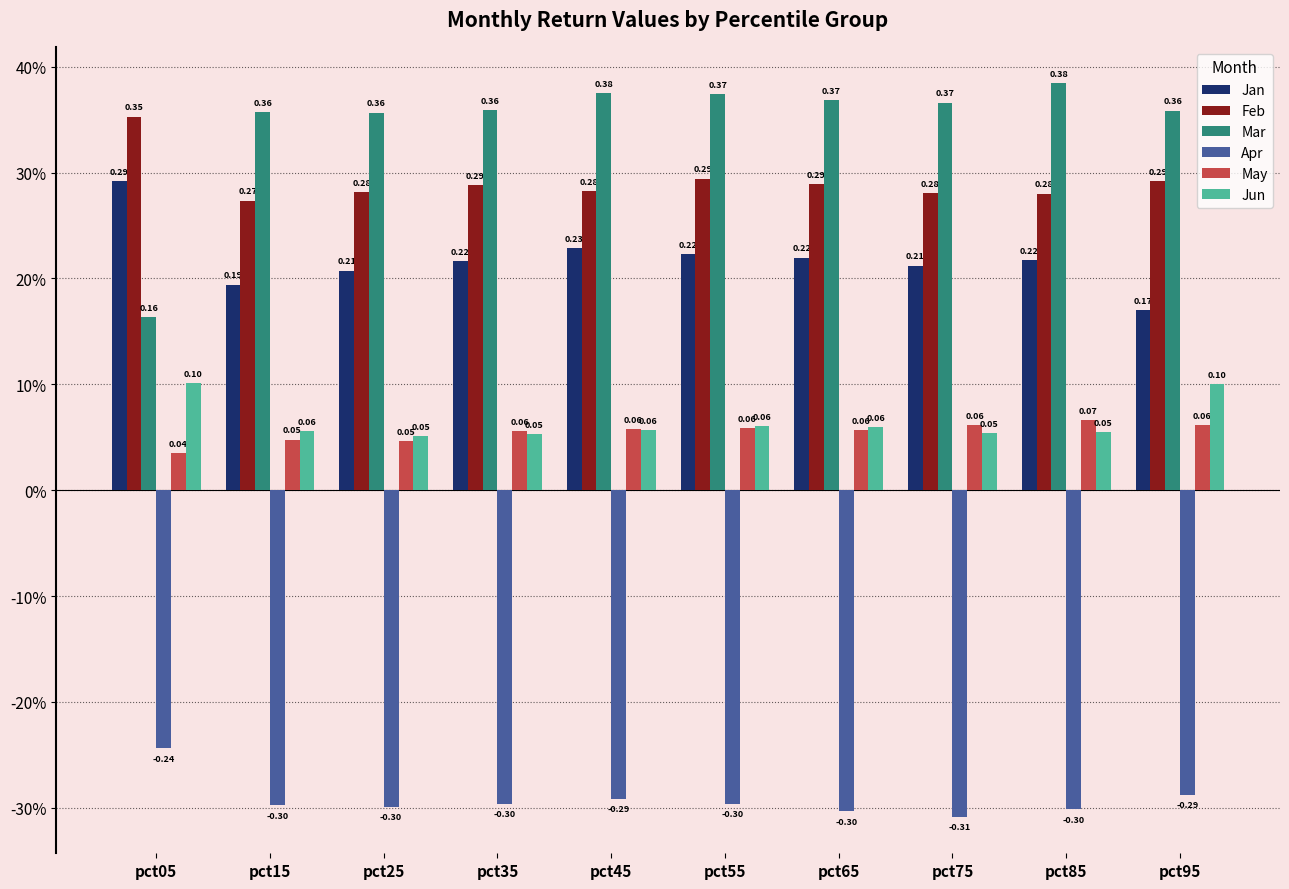

The Jan series shows 0.2 at pct55. True or false?

True